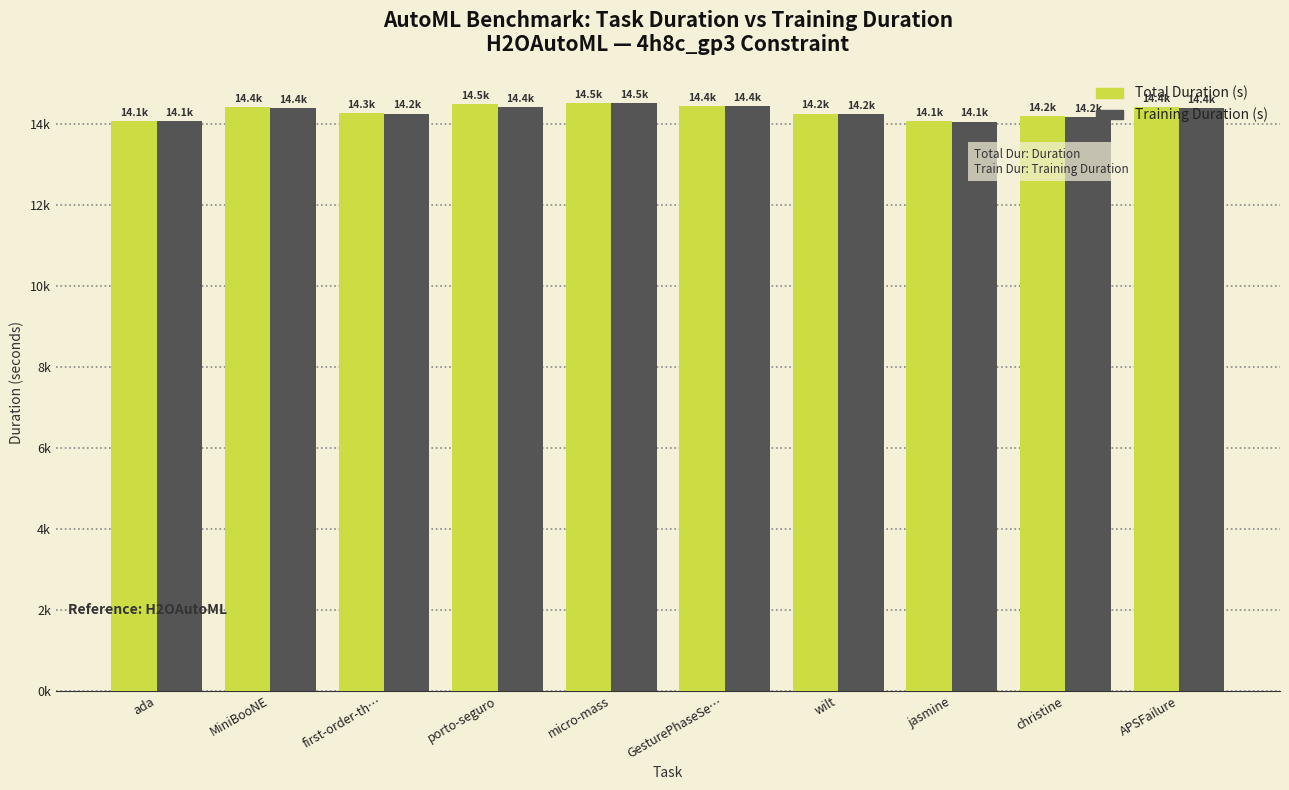

Which series changed the most between wilt and jasmine?

Training Duration (s)